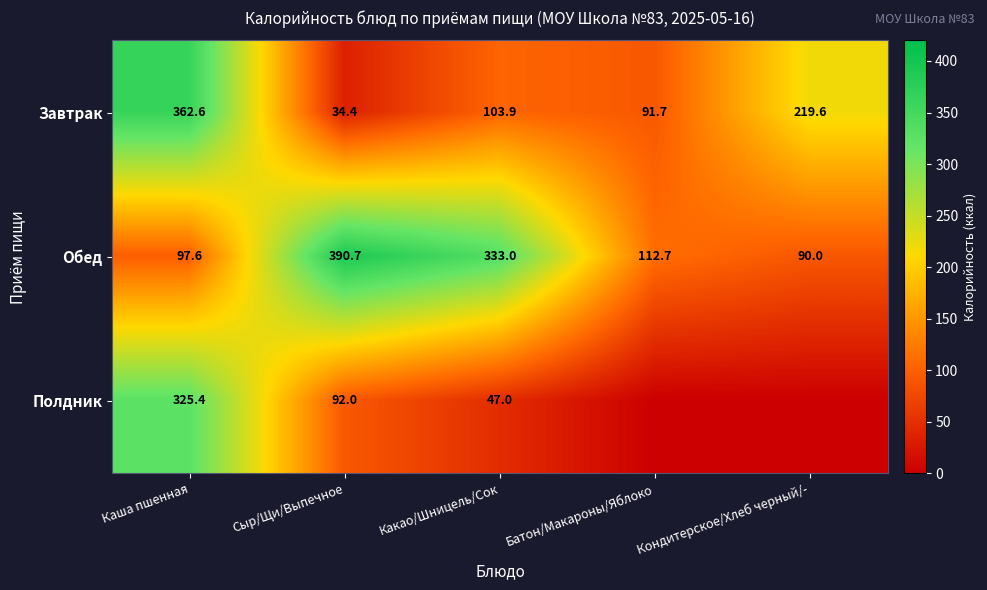

Between Батон/Макароны/Яблоко and Сыр/Щи/Выпечное, which is larger?

Батон/Макароны/Яблоко